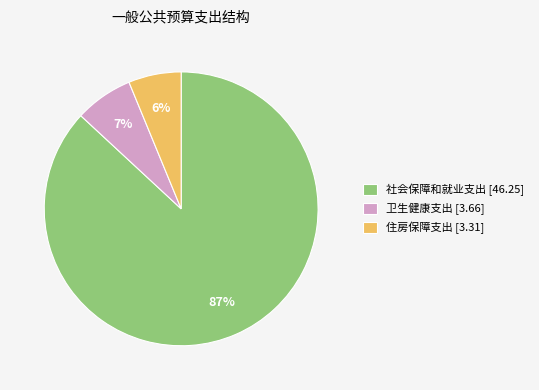

To the nearest percent, what is the average slice percentage?

33%